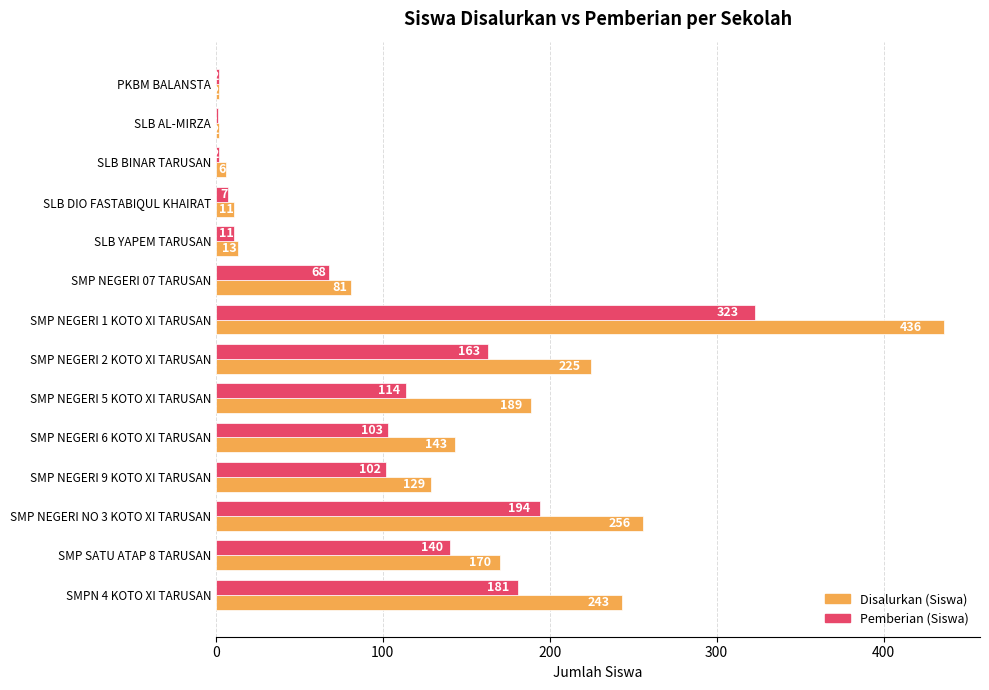

The Disalurkan (Siswa) series shows 436 at SMP NEGERI 1 KOTO XI TARUSAN. True or false?

True